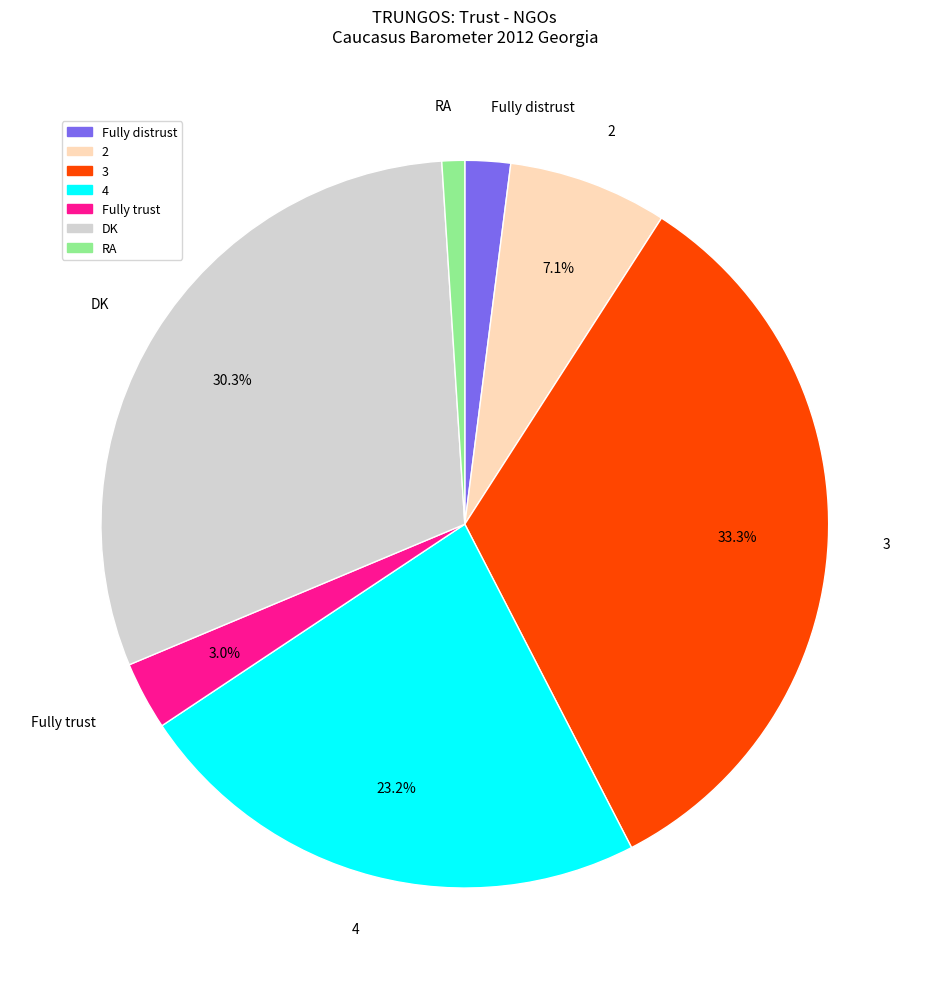

To the nearest percent, what is the average slice percentage?

14%